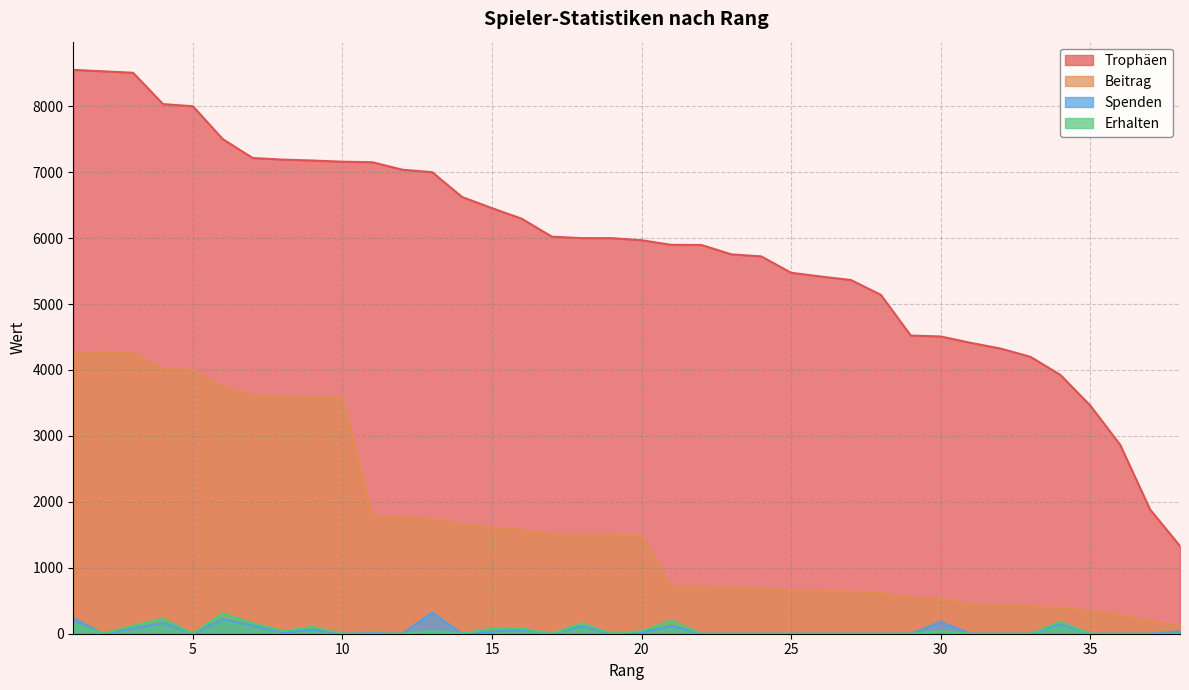

At 22, list the series in order from largest to smallest.

Trophäen, Beitrag, Spenden, Erhalten